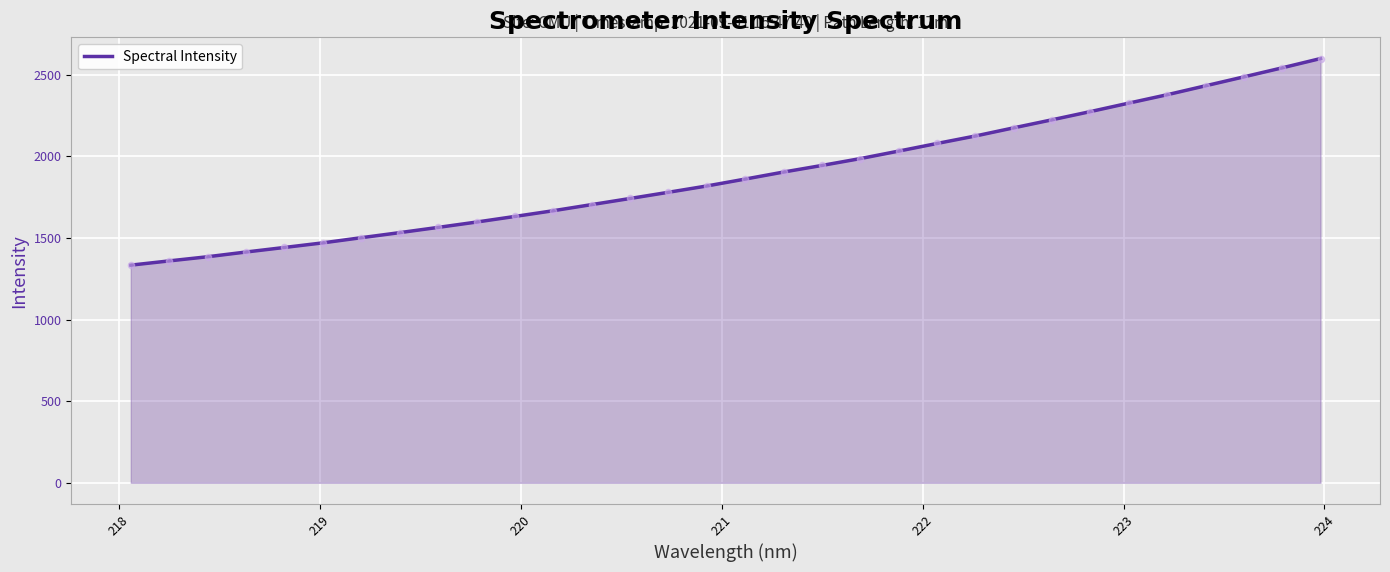

What is the smallest value displayed?

1333.3